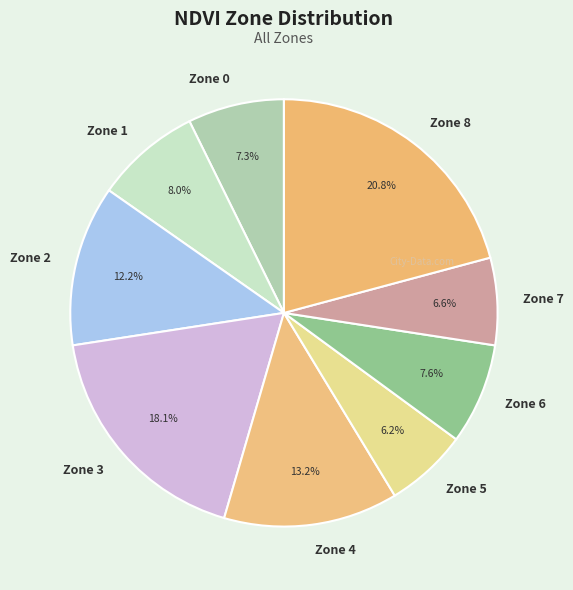

What percentage is NOT represented by Zone 7?

93.4%